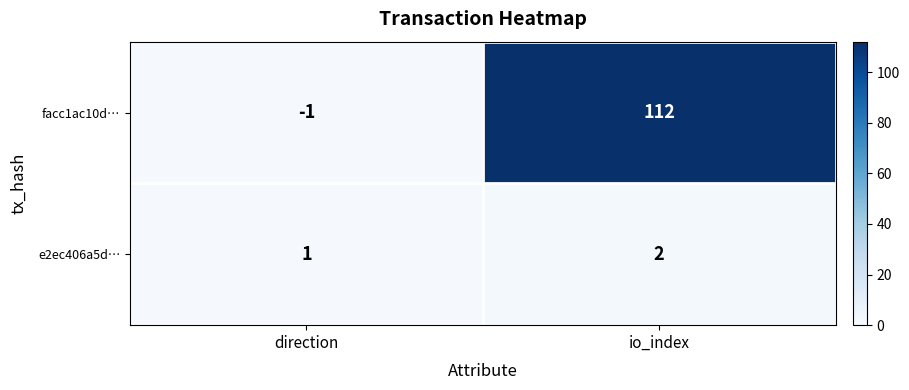

What is the sum of all e2ec406a5d… values?

3